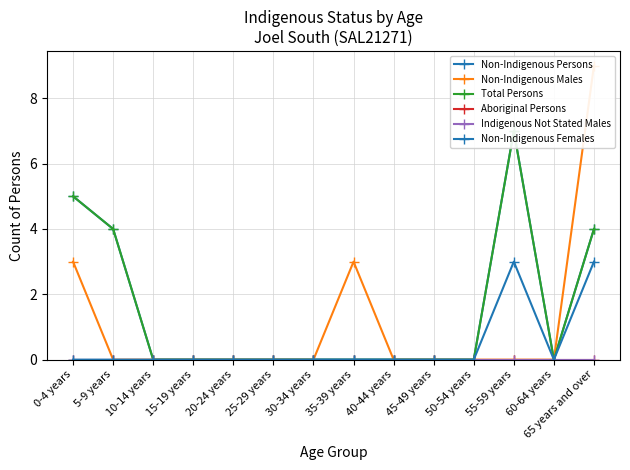

Rank the categories by Non-Indigenous Persons value from highest to lowest.

55-59 years, 0-4 years, 5-9 years, 65 years and over, 10-14 years, 15-19 years, 20-24 years, 25-29 years, 30-34 years, 35-39 years, 40-44 years, 45-49 years, 50-54 years, 60-64 years